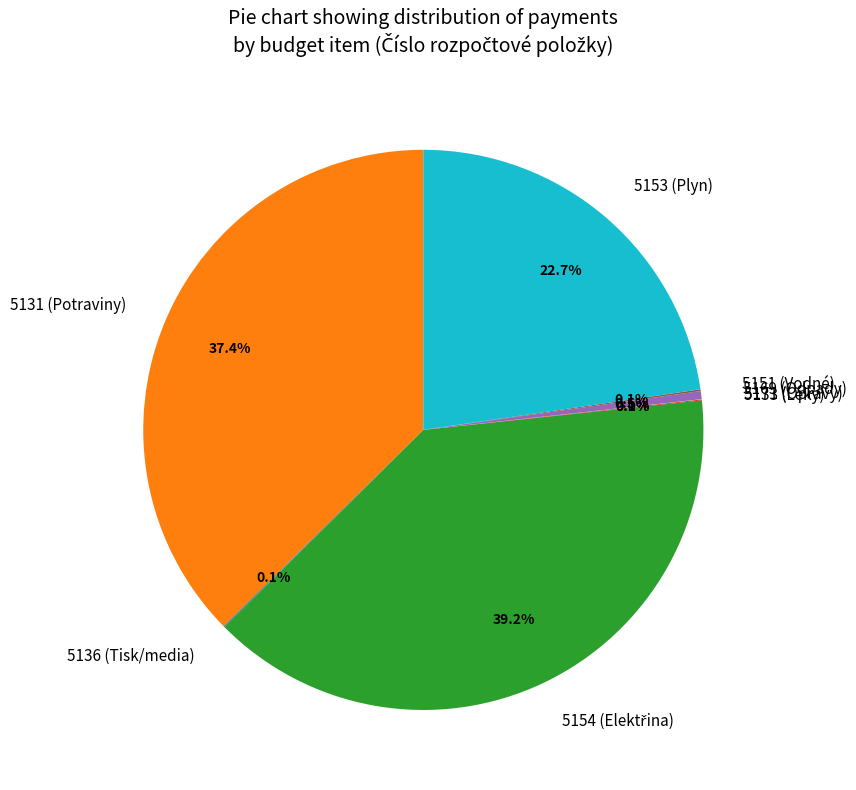

Does any single category account for the majority?

No